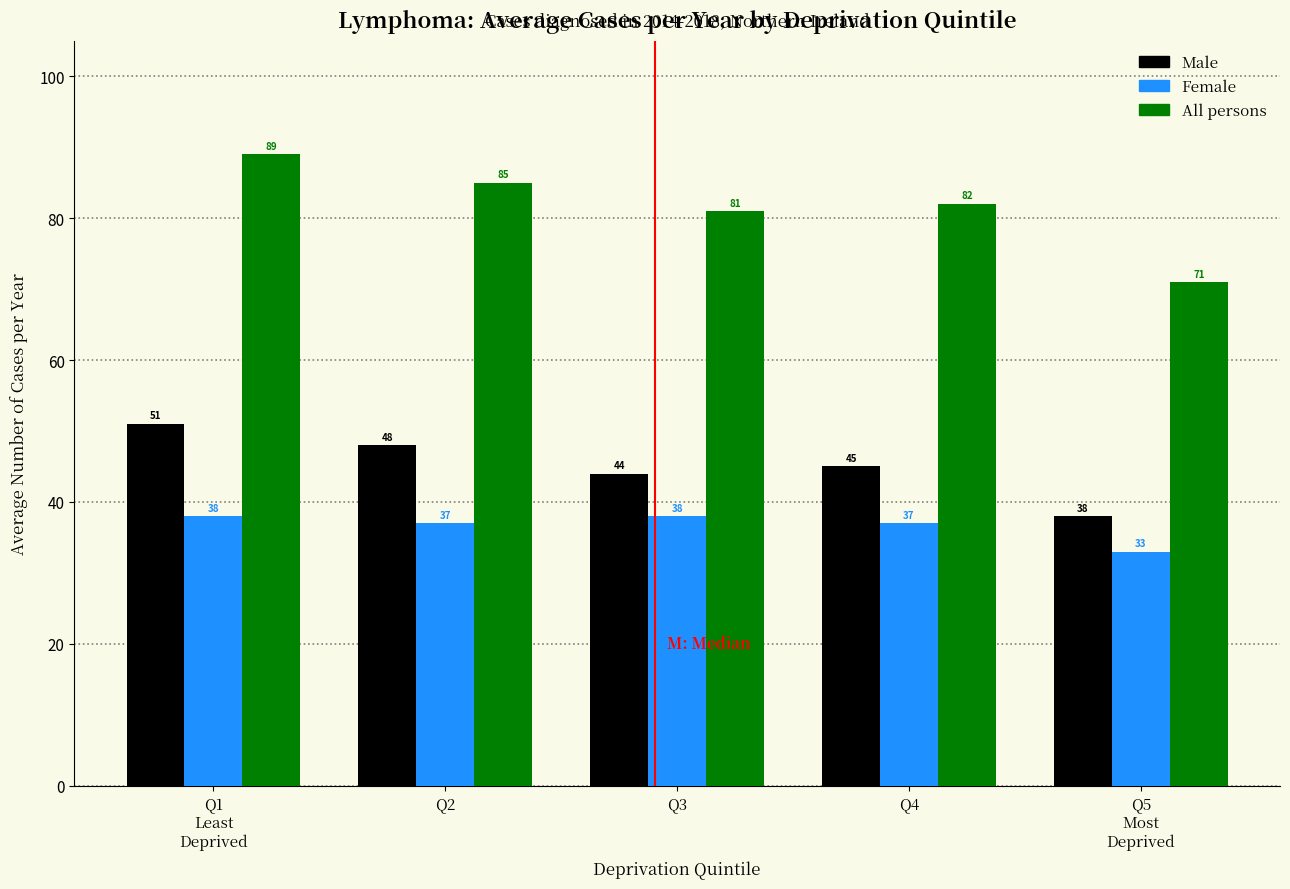

Reading left to right, transcribe all the data shown in this chart.

Male: 51	48	44	45	38
Female: 38	37	38	37	33
All persons: 89	85	81	82	71